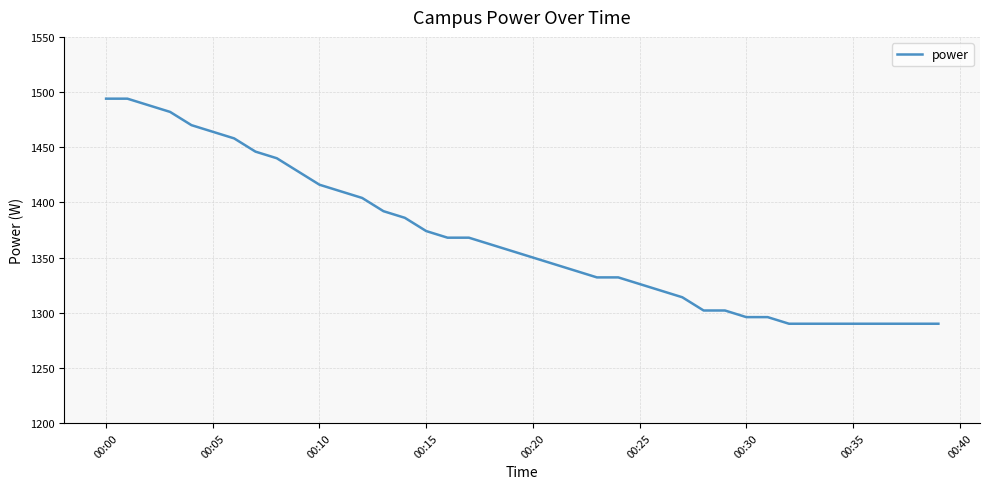

What is the smallest value displayed?

1290